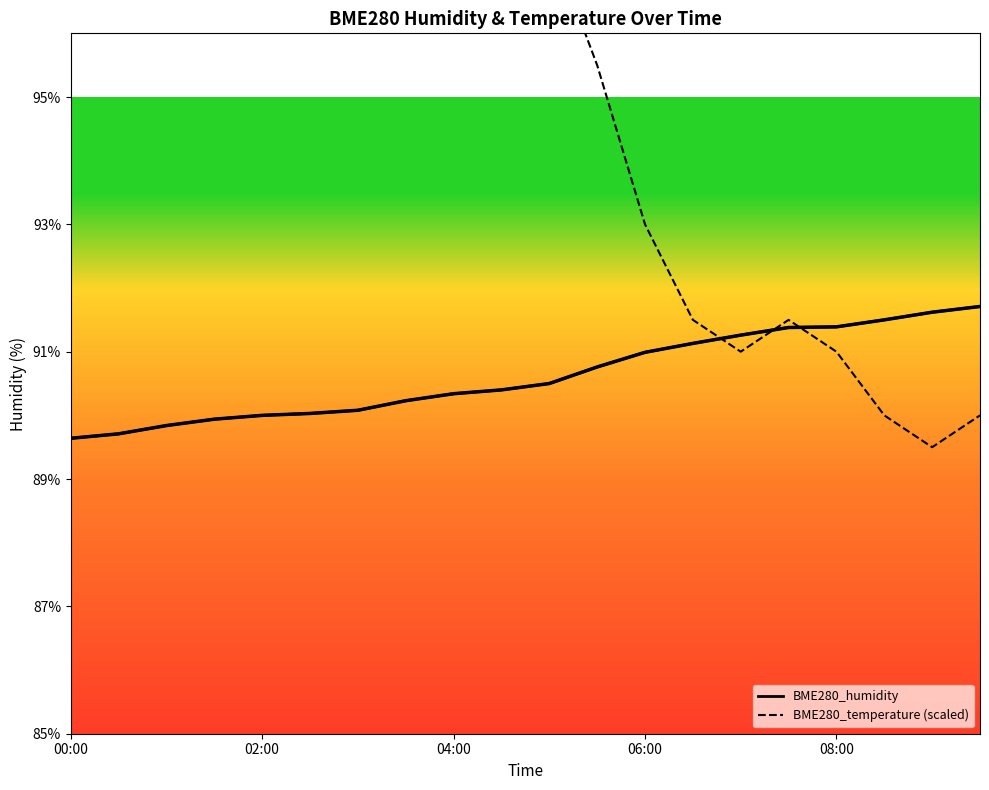

Which series has the largest total across all categories?

BME280_temperature